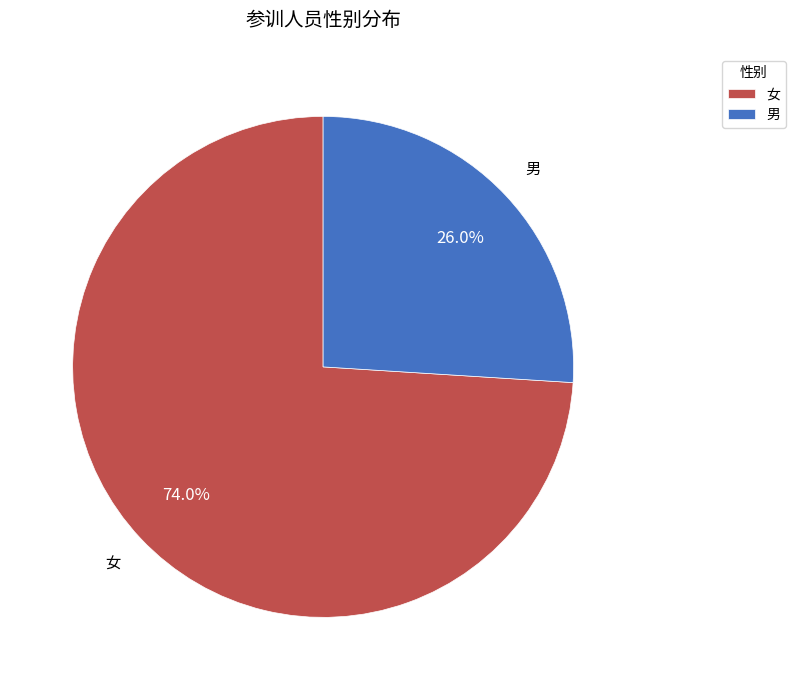

What is the ratio of the value at 男 to the value at 女?

0.4